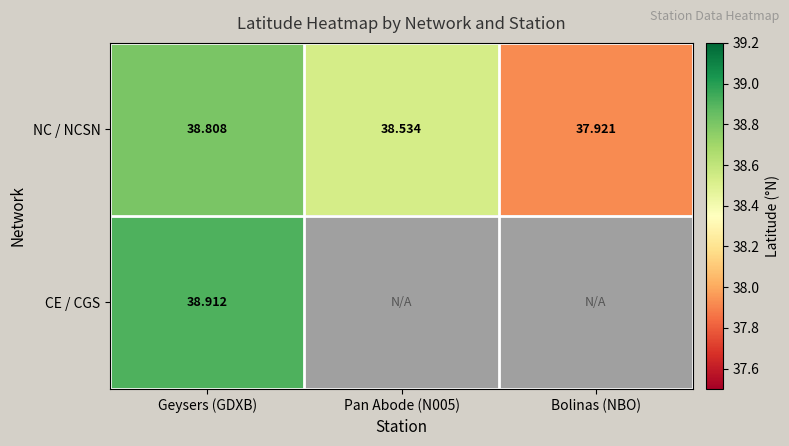

Is the value of NC / NCSN at Geysers (GDXB) greater than the value of CE / CGS at Geysers (GDXB)?

No